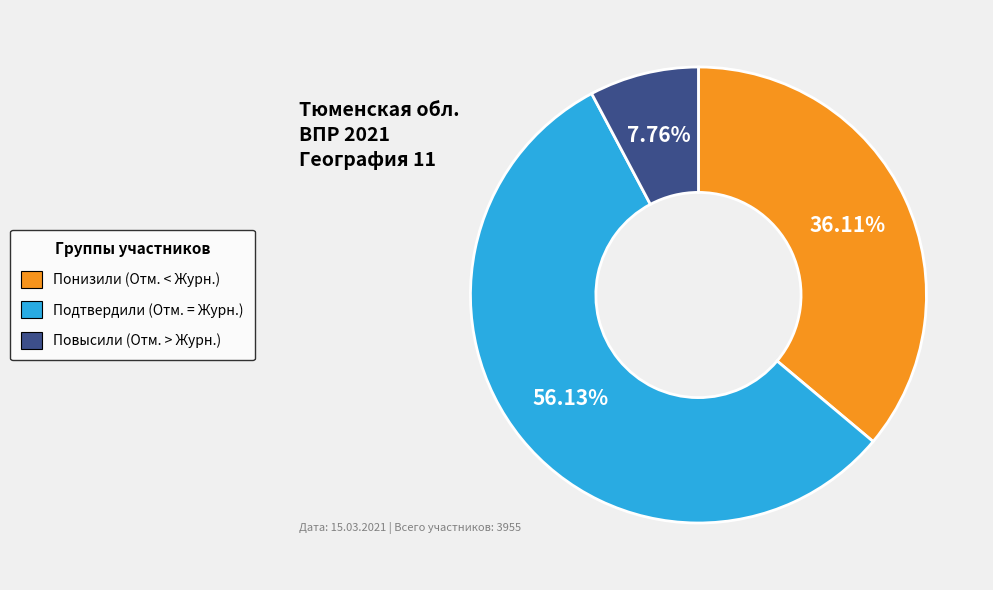

To the nearest percent, what is the difference between the Повысили and Подтвердили slice percentages?

48%